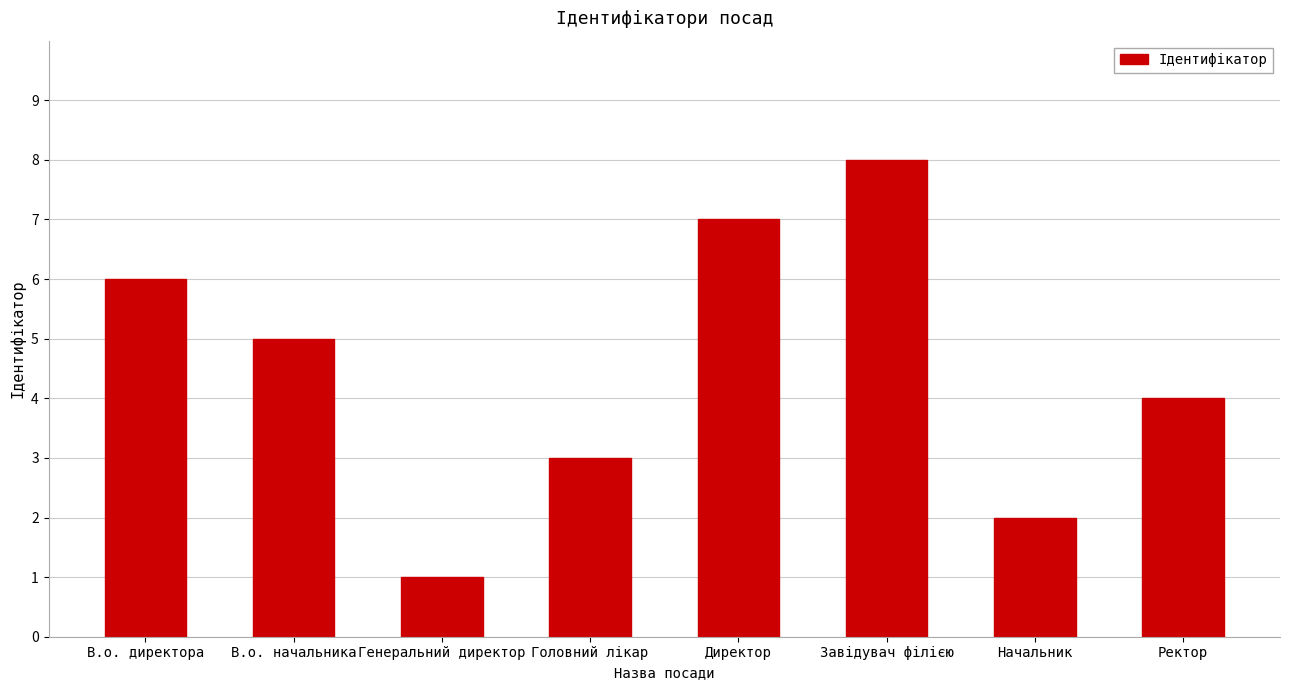

What is the ratio of the value at Ректор to the value at В.о. начальника?

0.8